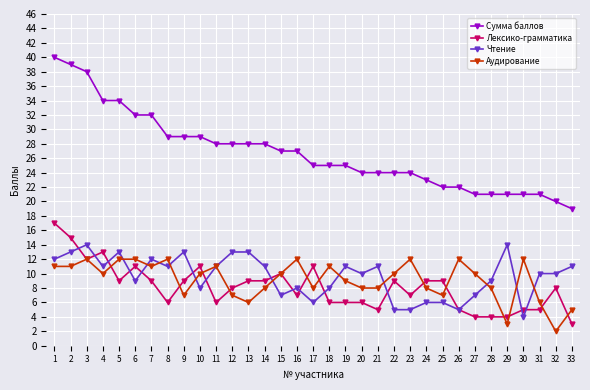

What are all the series names shown in the legend?

Сумма баллов, Лексико-грамматика, Чтение, Аудирование